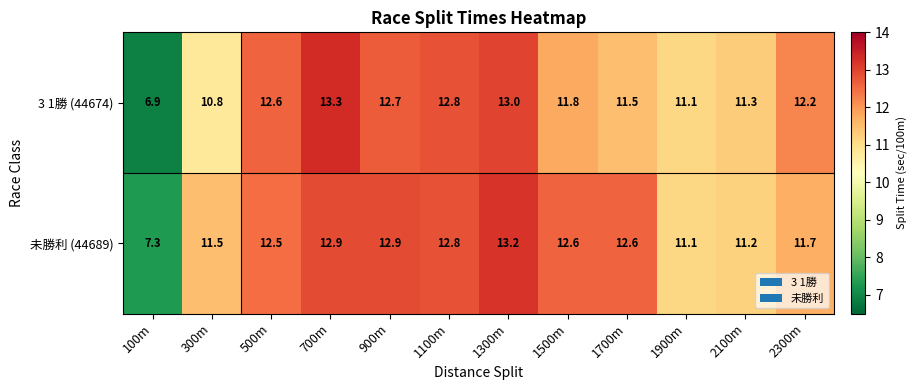

The 3 1勝 (44674) series shows 3.3 at 700m. True or false?

False